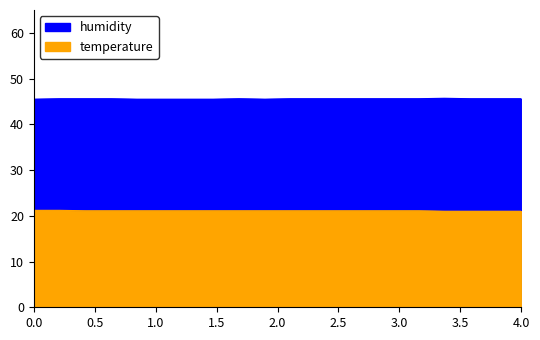

List the series in order of their overall mean, highest first.

humidity, temperature